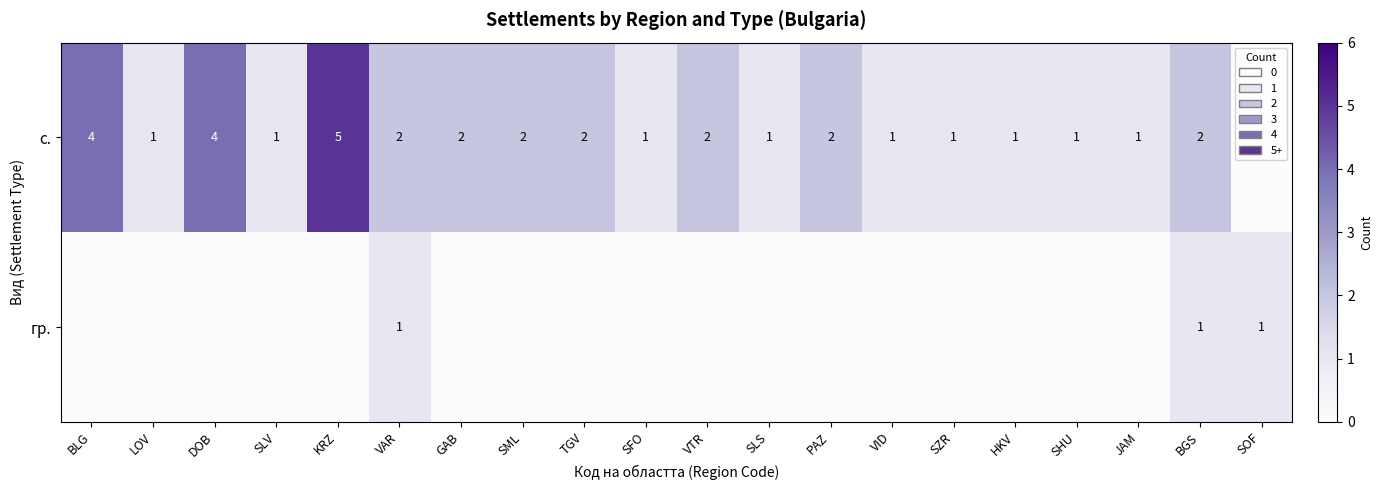

Is the value of гр. at BGS greater than the value of с. at SML?

No